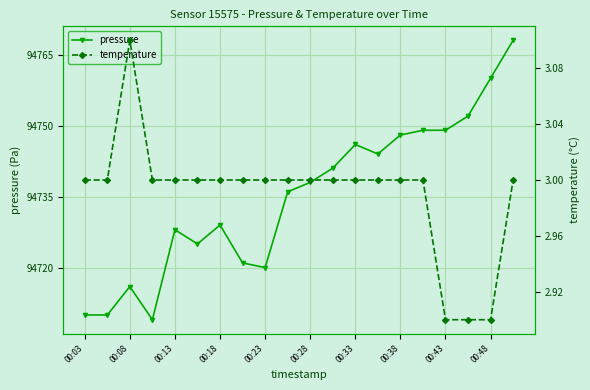

Is it true that pressure equals 51355 at 00:23?

False